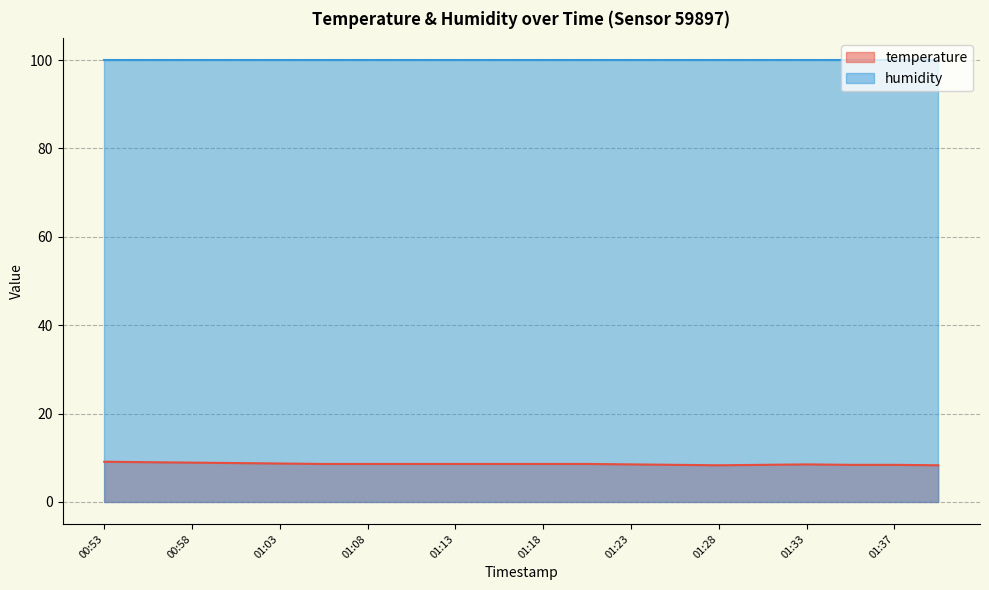

Reading right to left, what are all the values shown in this chart?

8.3	8.4	8.4	8.5	8.4	8.3	8.4	8.5	8.6	8.6	8.6	8.6	8.6	8.6	8.6	8.7	8.8	8.9	9.0	9.1